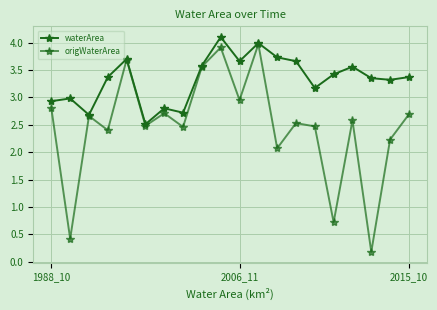

Is this an area chart (filled region under the line)?

No